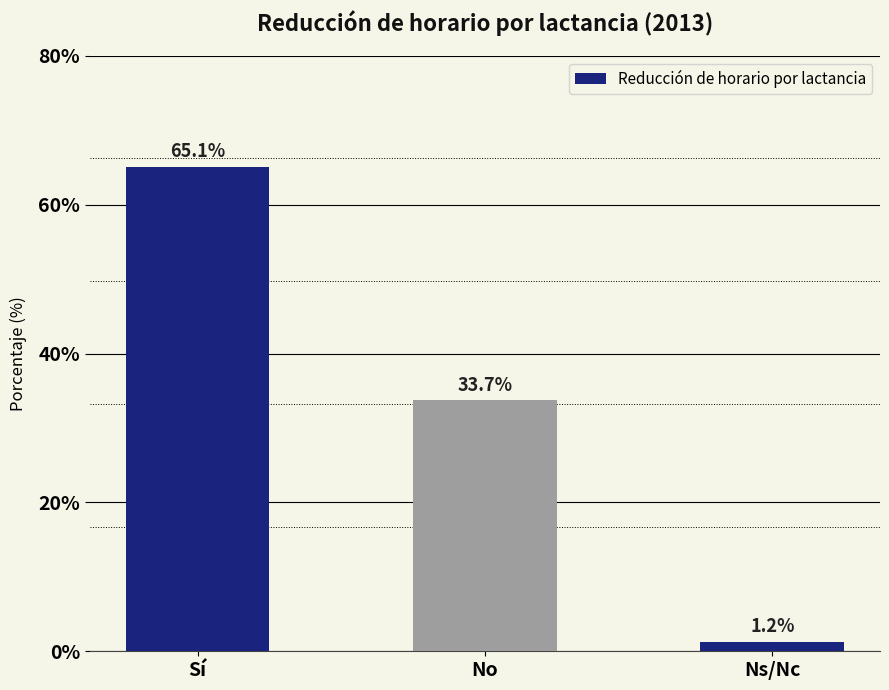

How many distinct data groups are displayed?

1